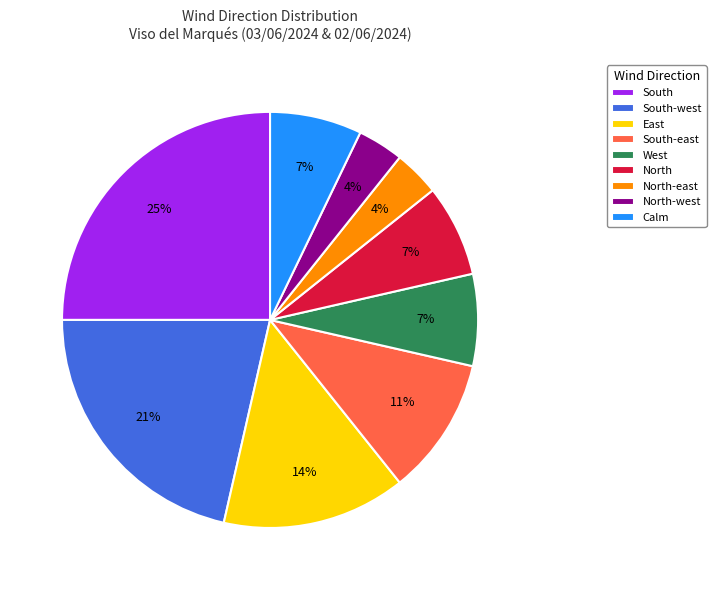

Does any single category account for the majority?

No